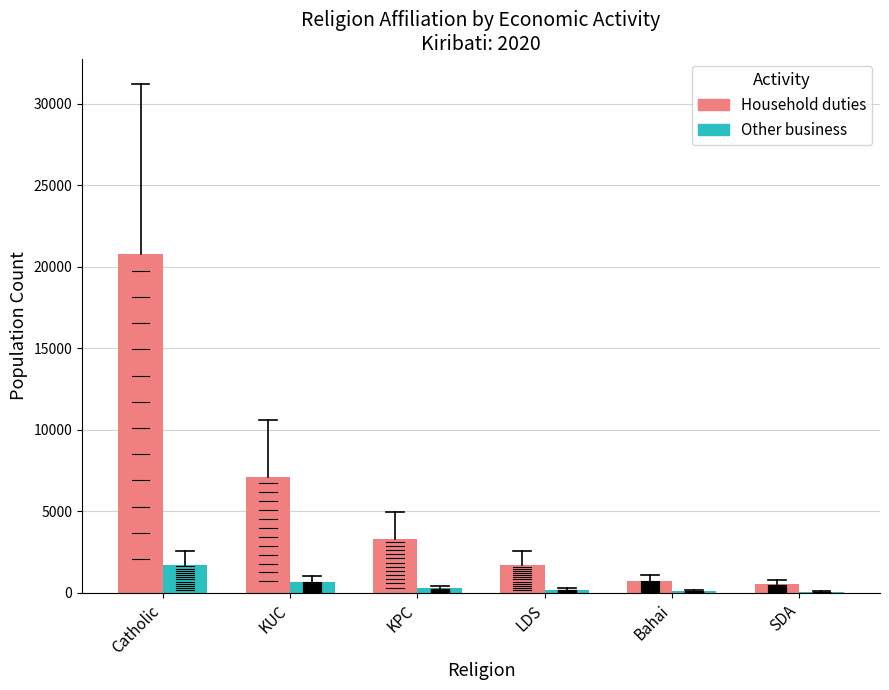

What is the sum of all Other business values?

3063